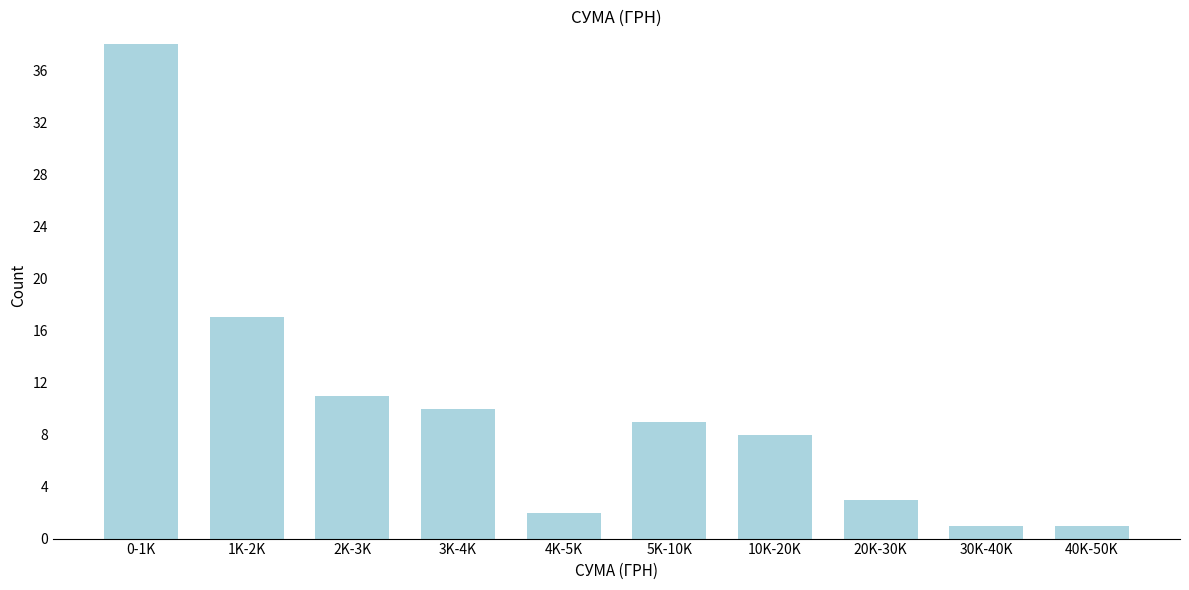

Reading left to right, extract all data points from this chart.

0-1K=38	1K-2K=17	2K-3K=11	3K-4K=10	4K-5K=2	5K-10K=9	10K-20K=8	20K-30K=3	30K-40K=1	40K-50K=1